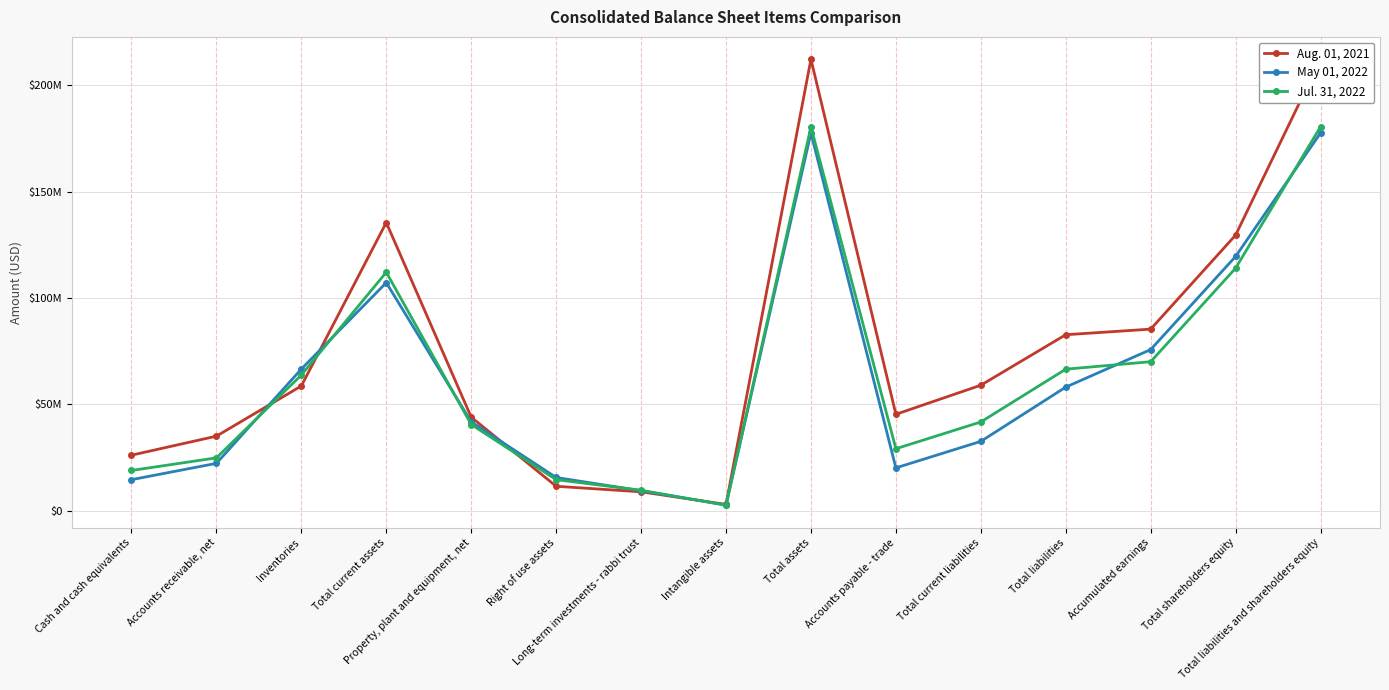

Rank the categories by Jul. 31, 2022 value from highest to lowest.

Total assets, Total liabilities and shareholders equity, Total shareholders equity, Total current assets, Accumulated earnings, Total liabilities, Inventories, Total current liabilities, Property, plant and equipment, net, Accounts payable - trade, Accounts receivable, net, Cash and cash equivalents, Right of use assets, Long-term investments - rabbi trust, Intangible assets